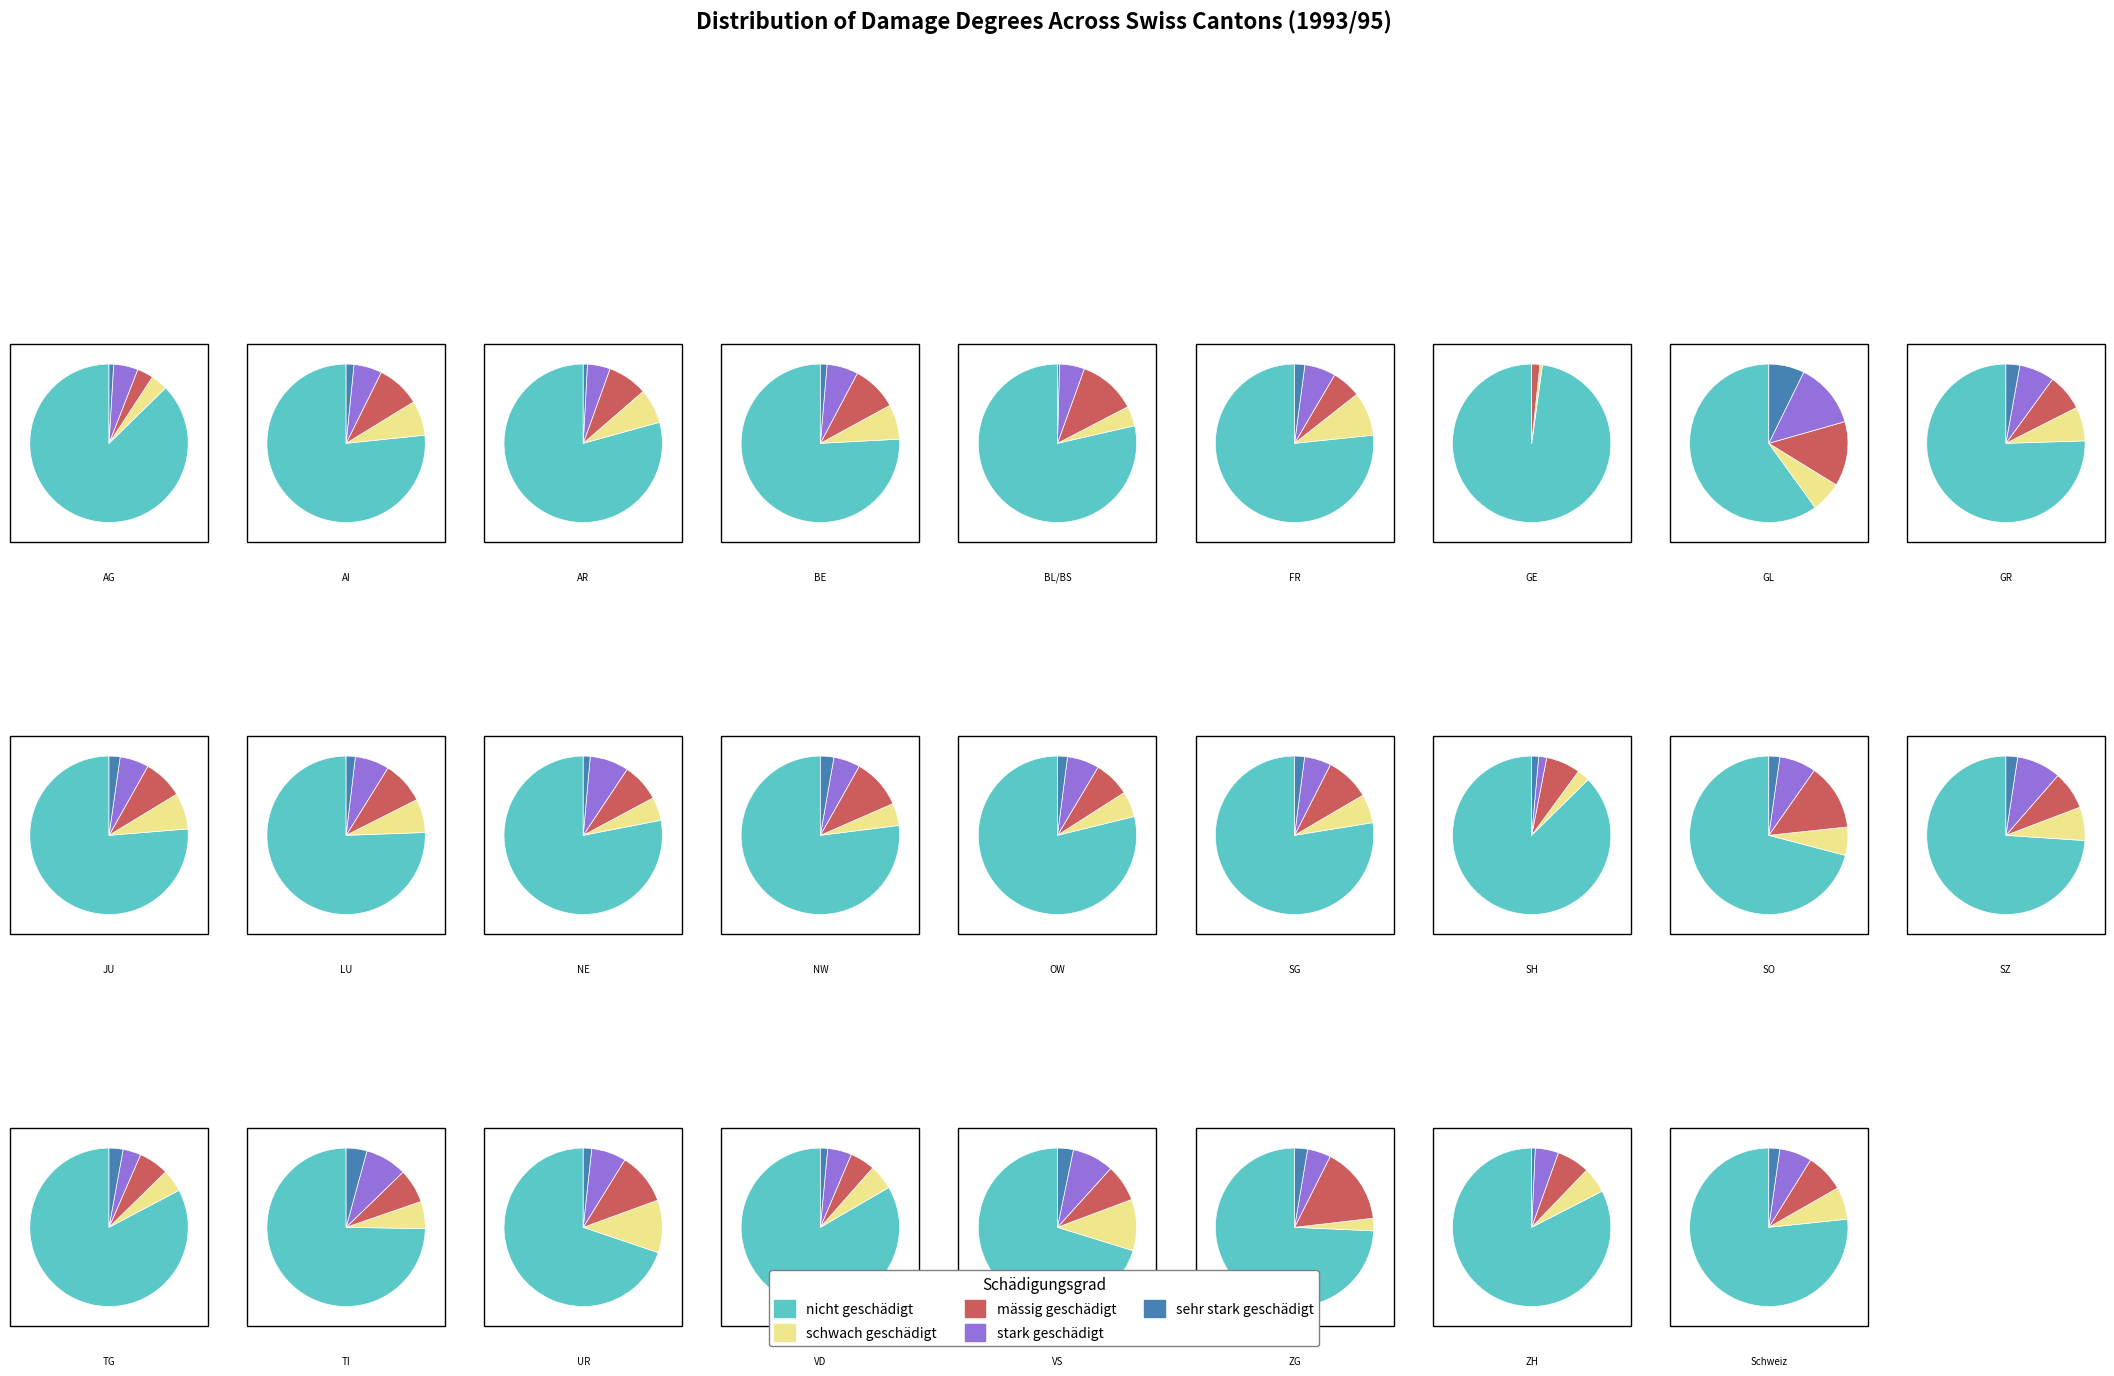

Rank the categories by nicht geschädigt value from lowest to highest.

GL, VS, UR, SO, SZ, TI, GR, JU, Schweiz, AI, BE, NW, SG, LU, ZG, FR, OW, AR, BL/BS, NE, VD, ZH, TG, AG, SH, GE